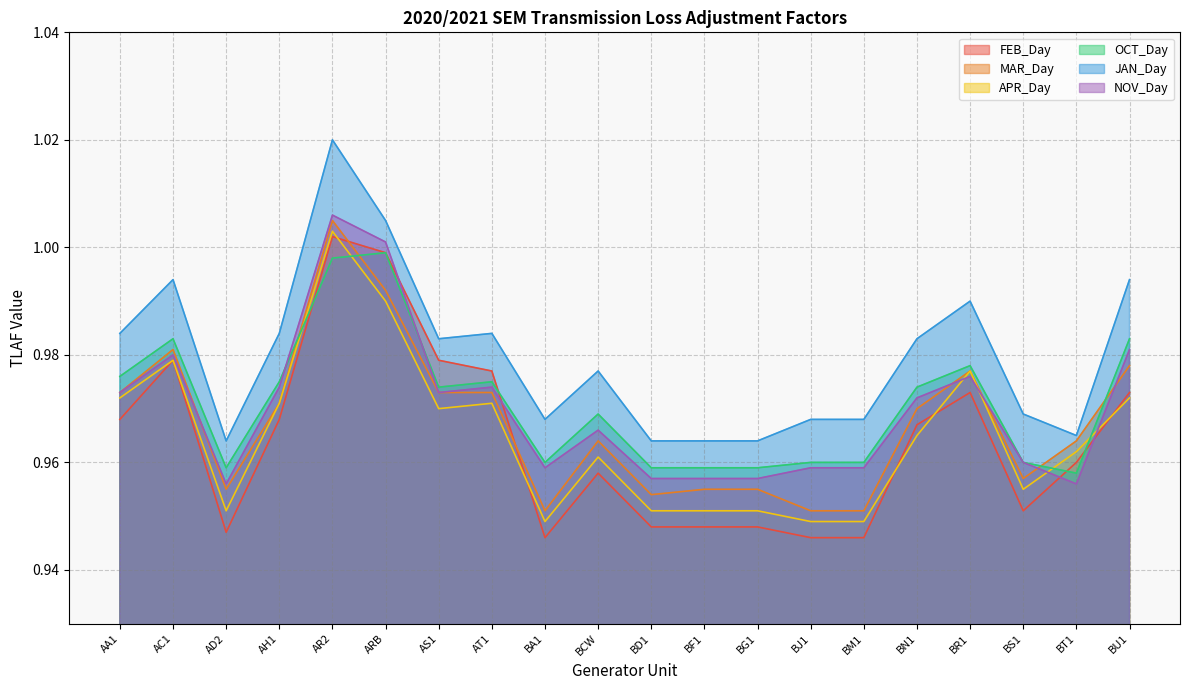

True or false: MAR_Day has a value of 0.5 at BJ1.

False